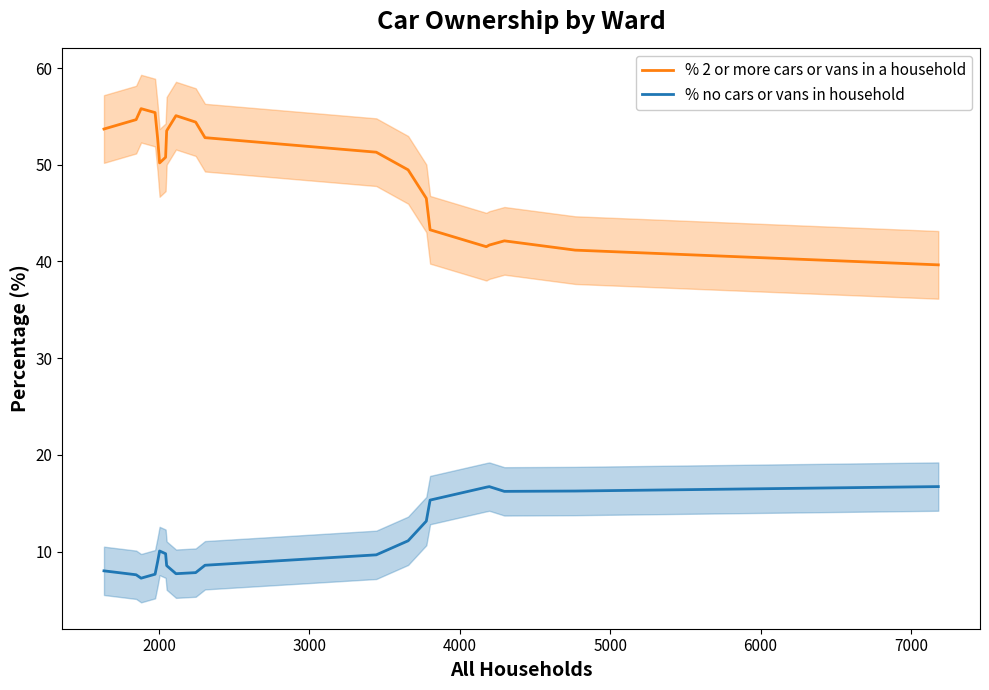

What is the highest value of the % no cars or vans in household series?

16.7